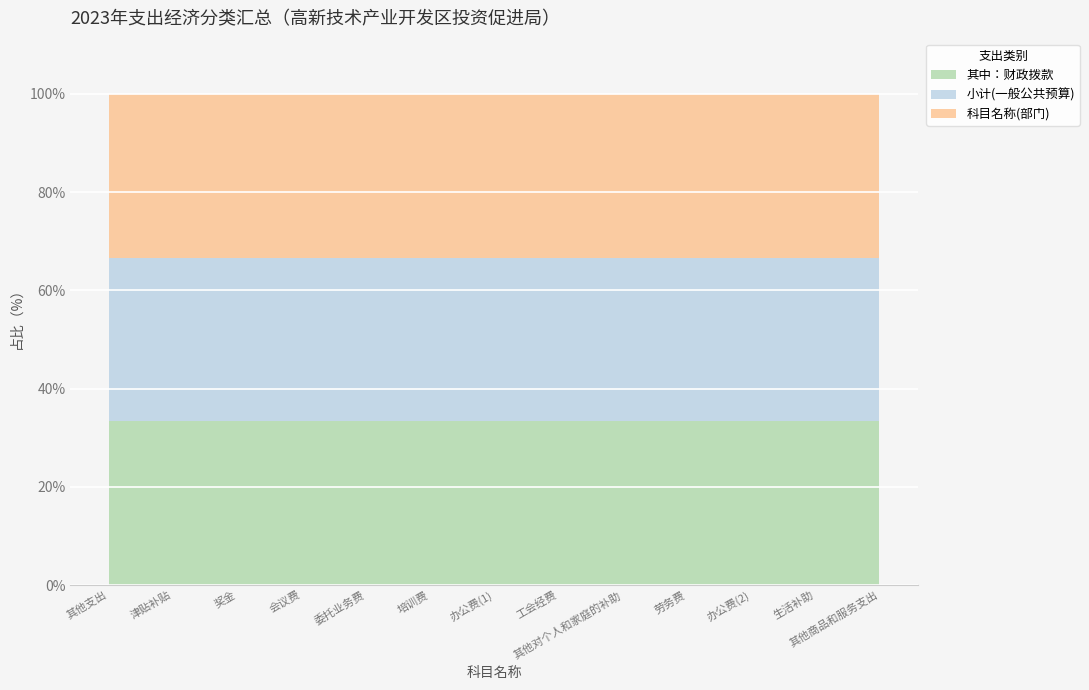

Reading right to left, what are all the values shown in this chart?

科目名称(部门): 2.0	198.0	40.5	40.0	152.0	1.9	284.1	2.0	42.6	0.2	12.5	0.4	198.2
小计(一般公共预算): 2.0	198.0	40.5	40.0	152.0	1.9	284.1	2.0	42.6	0.2	12.5	0.4	198.2
其中：财政拨款: 2.0	198.0	40.5	40.0	152.0	1.9	284.1	2.0	42.6	0.2	12.5	0.4	198.2